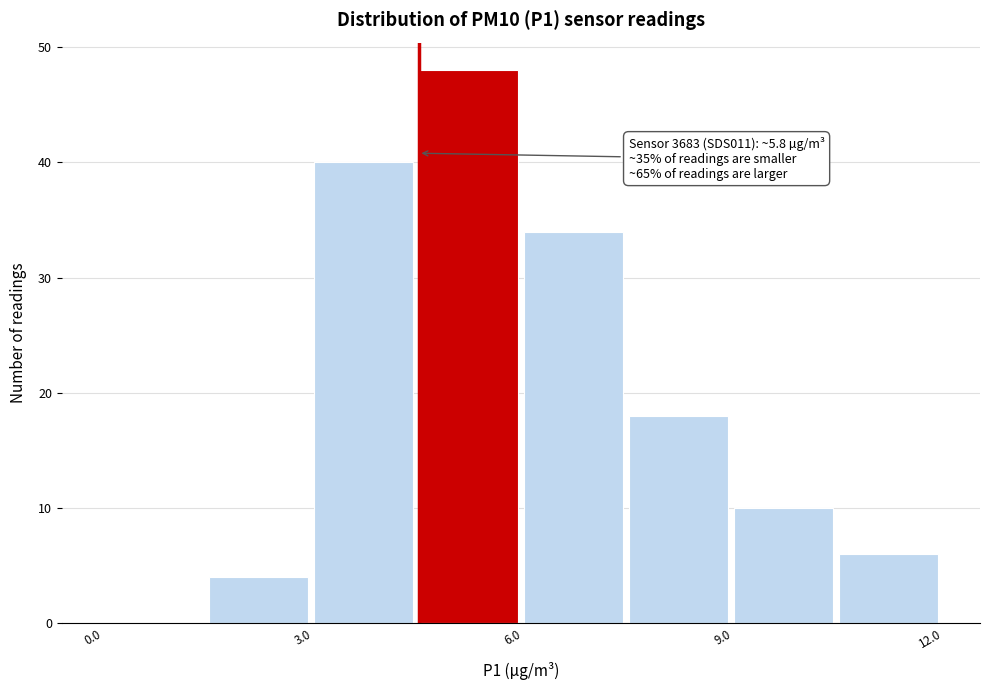

Around what value on the x-axis is the tallest bar? Give the approximate position of its centre, as read against the axis.

5.0